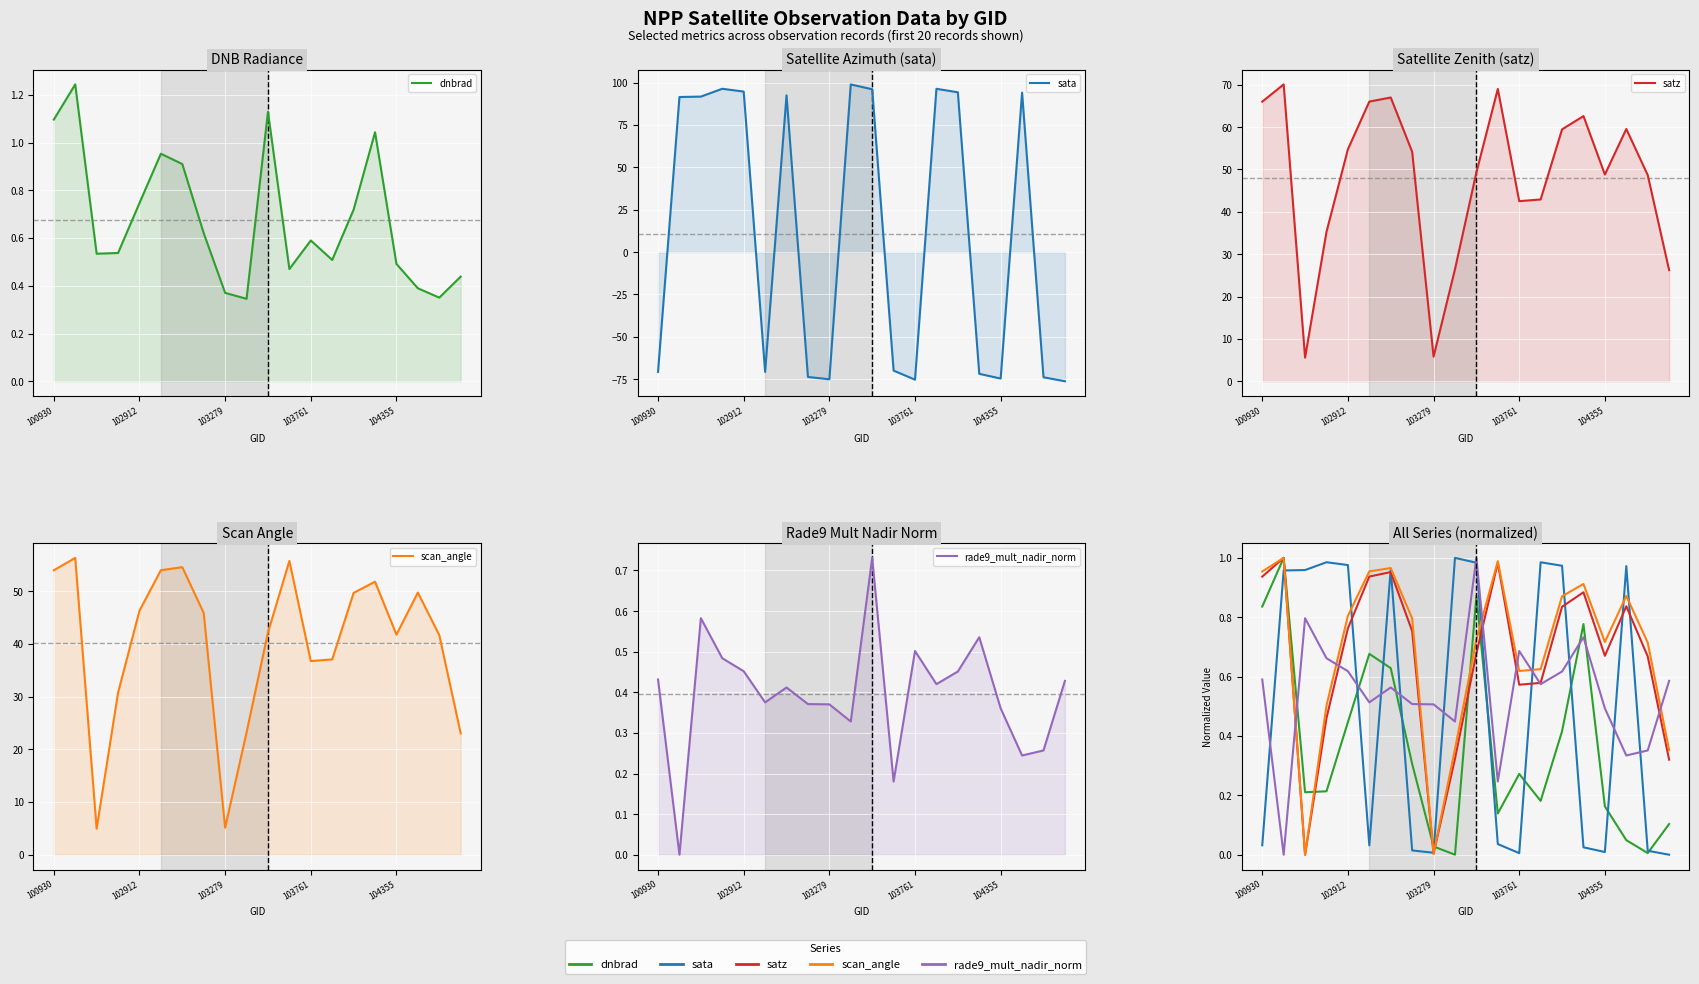

Is it true that sata equals 0.6 at 13?

False